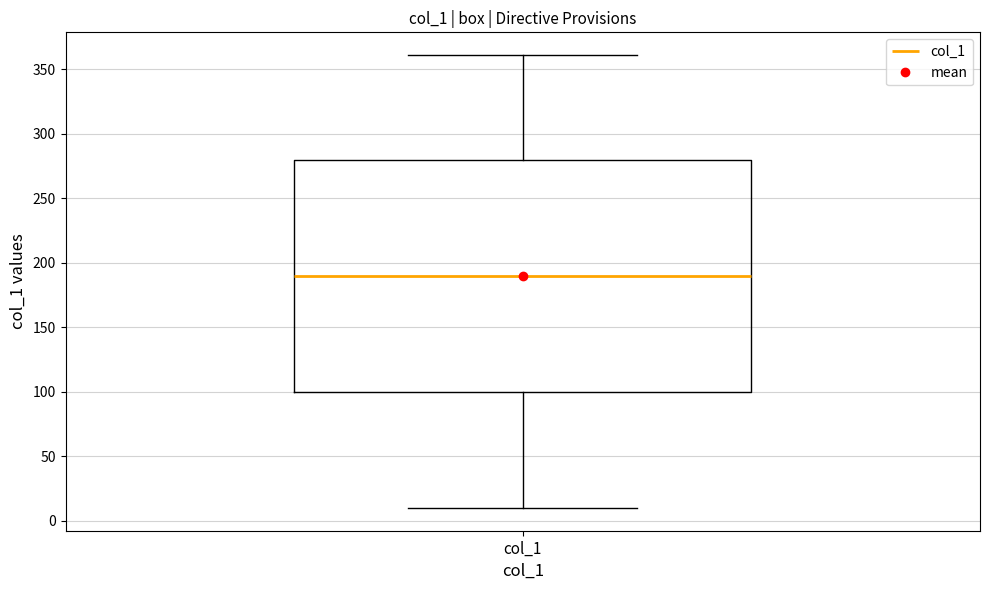

Read this box plot against the y-axis: the position of the median line, the range covered by the box, and the ends of both whiskers. The values are not printed on the chart, so give them approximately, as read against the axis.

median 190, box 100 to 280, whiskers 10 to 360